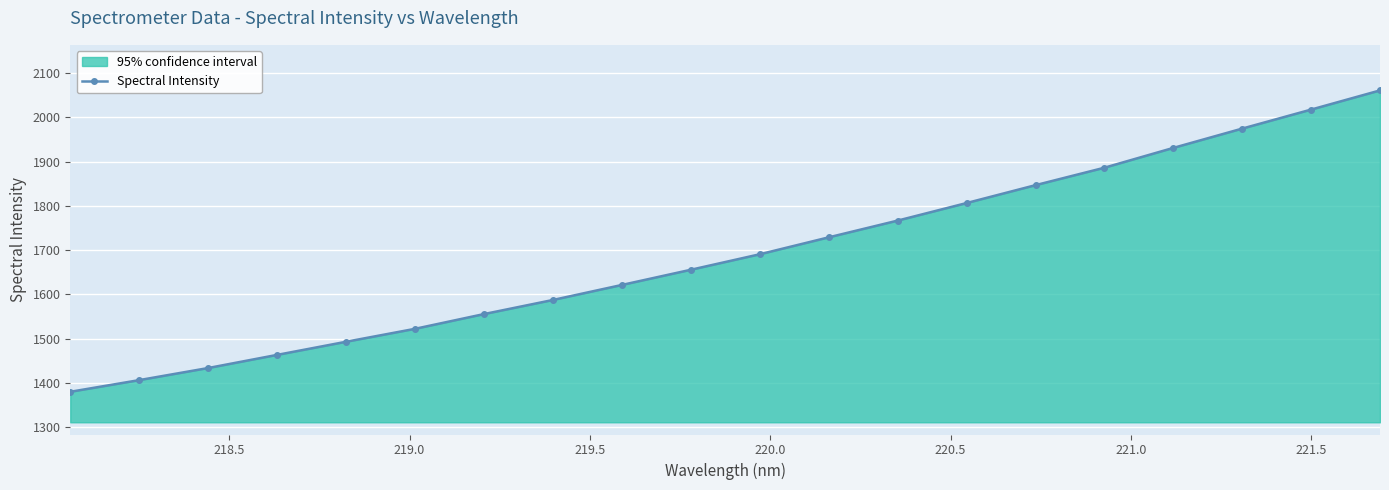

What is the value of the 14th point from the left?

1806.3